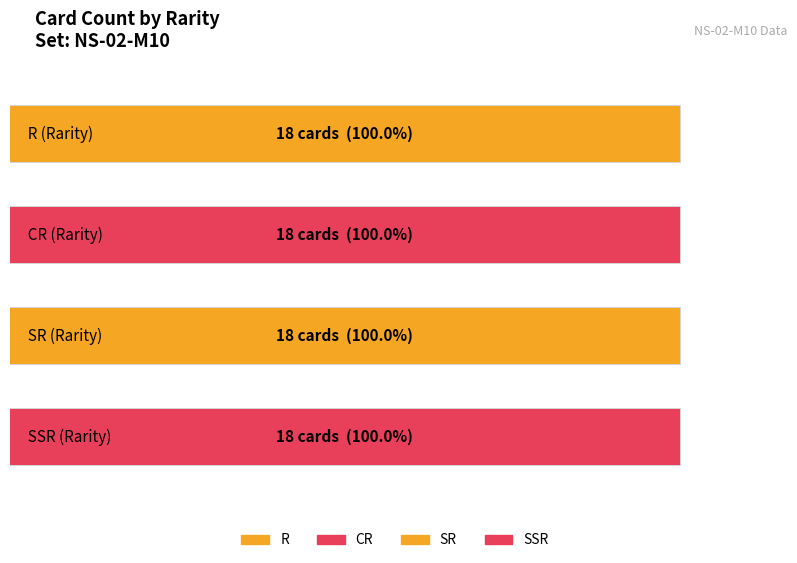

Read the value at CR.

18